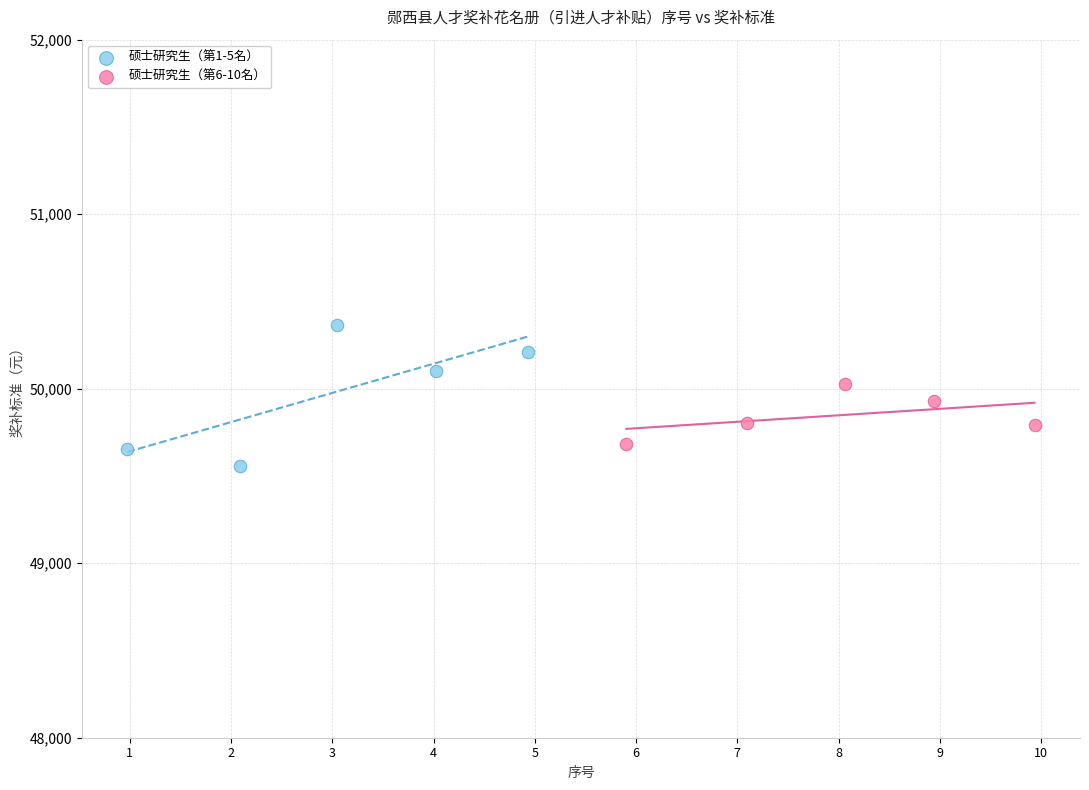

Which series has the largest Y range (max minus min)?

硕士研究生（第1-5名）